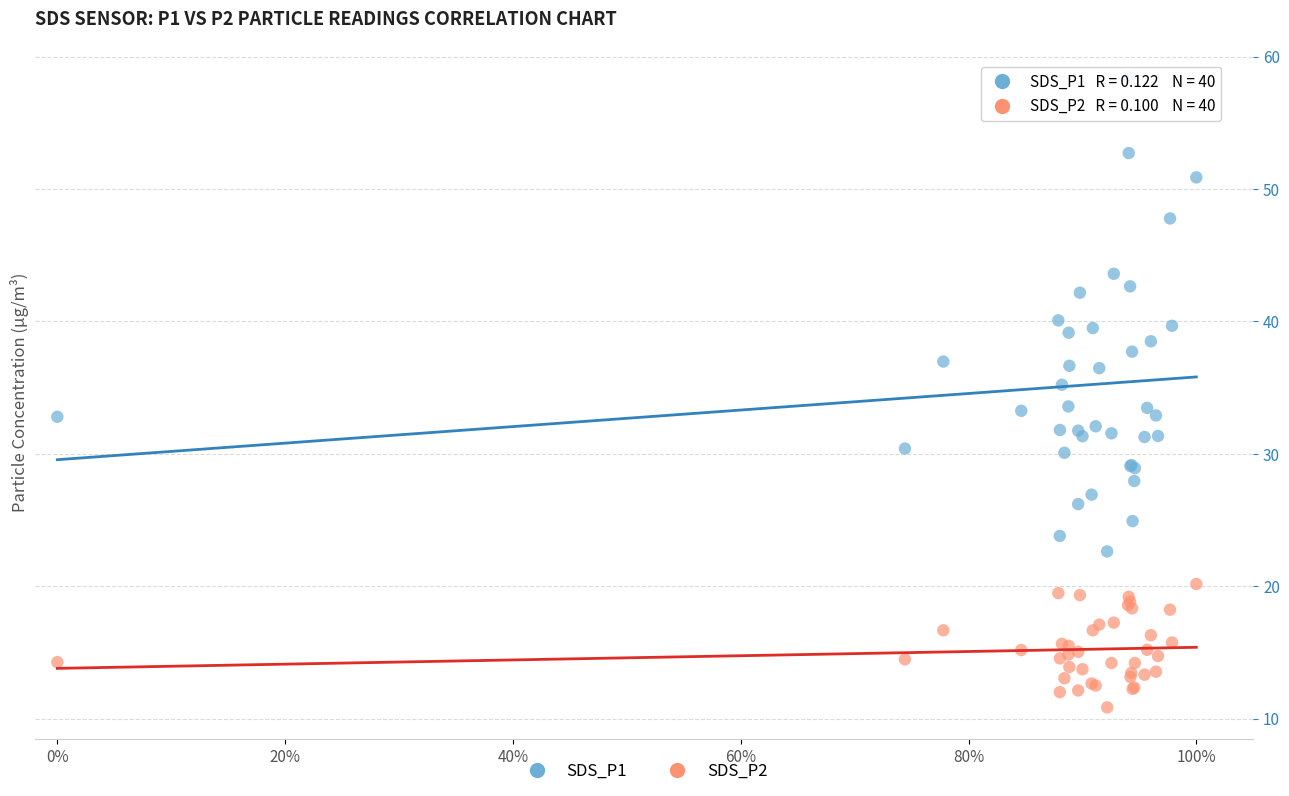

What are all the series names shown in the legend?

SDS_P1, SDS_P2